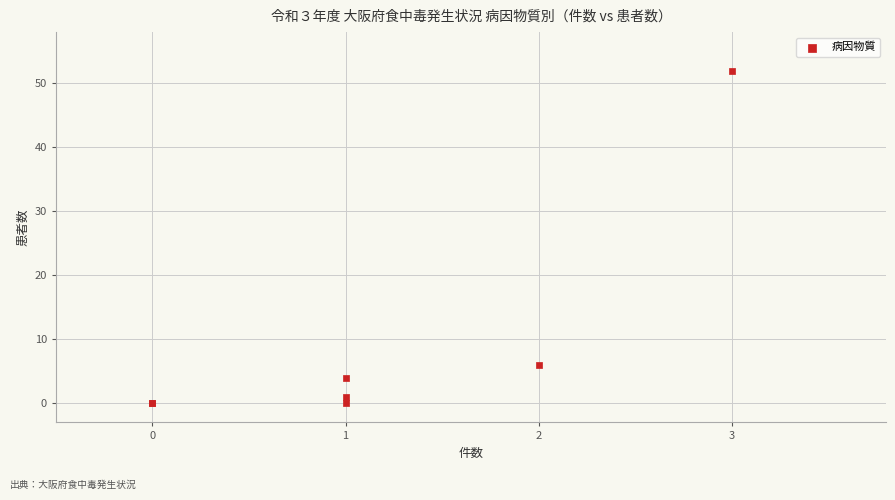

What Y value in the scatter plot is closest to 26?

6